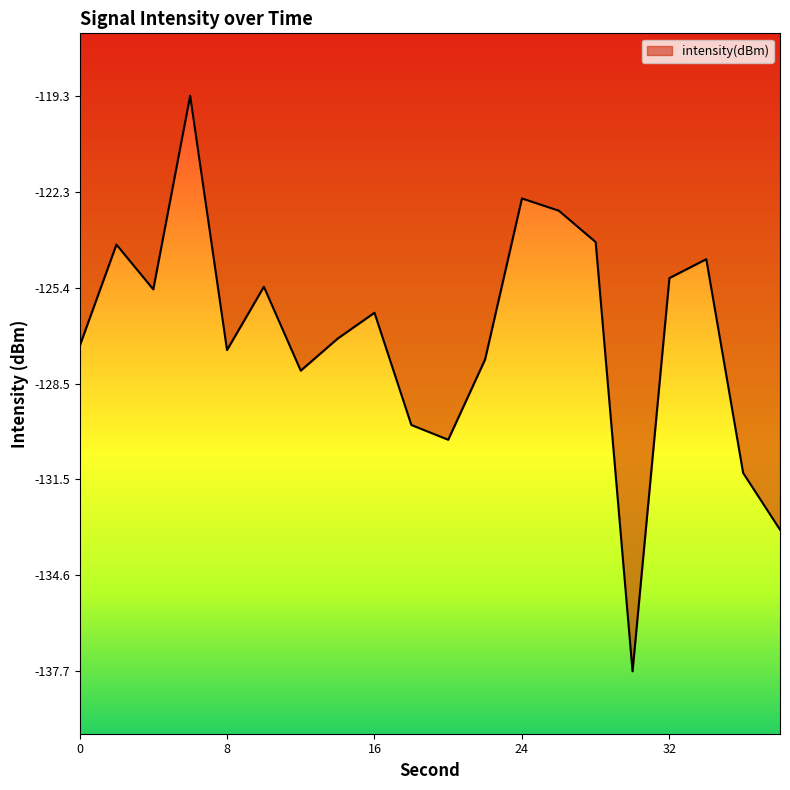

What is the smallest value displayed?

-137.7